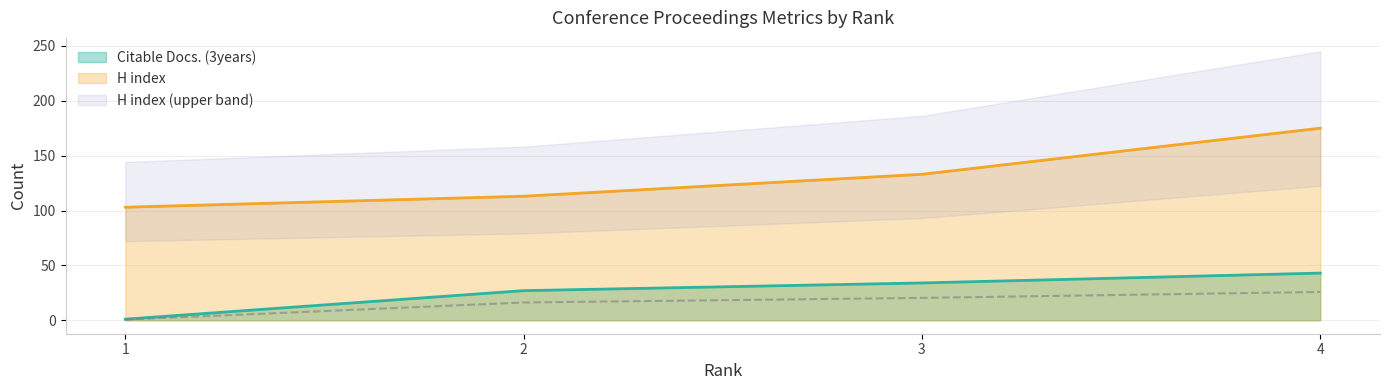

Is the value of Citable Docs. (3years) at 1 greater than the value of H index at 3?

No